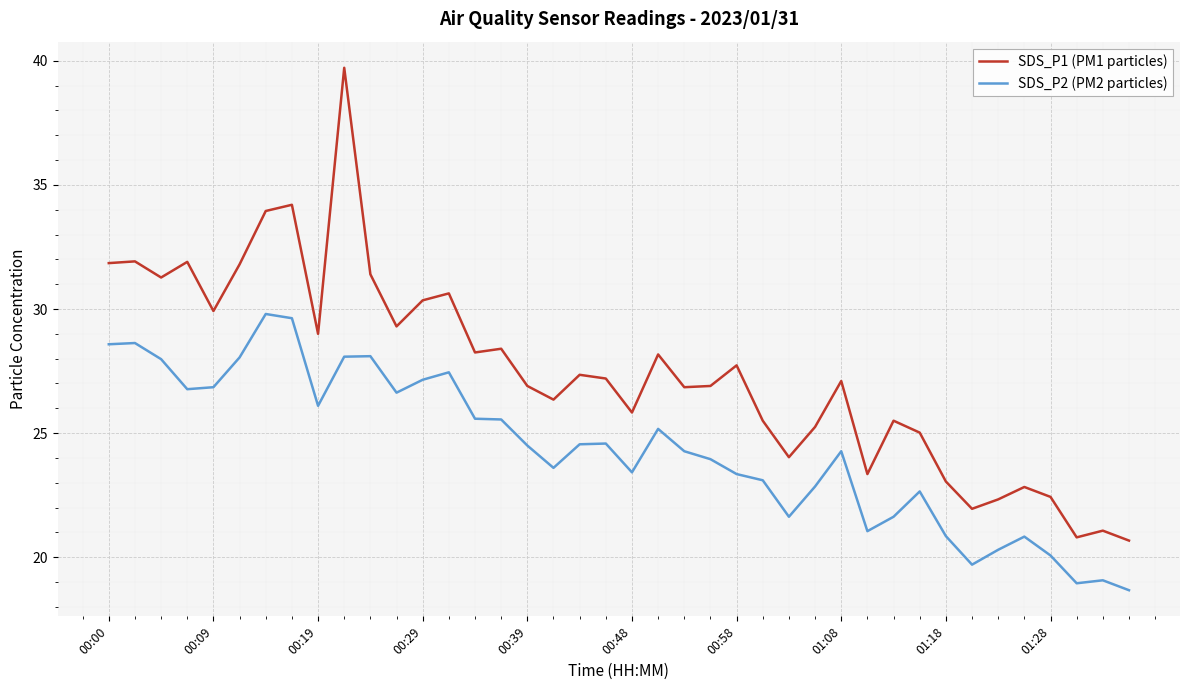

What is the smallest value displayed?

18.7